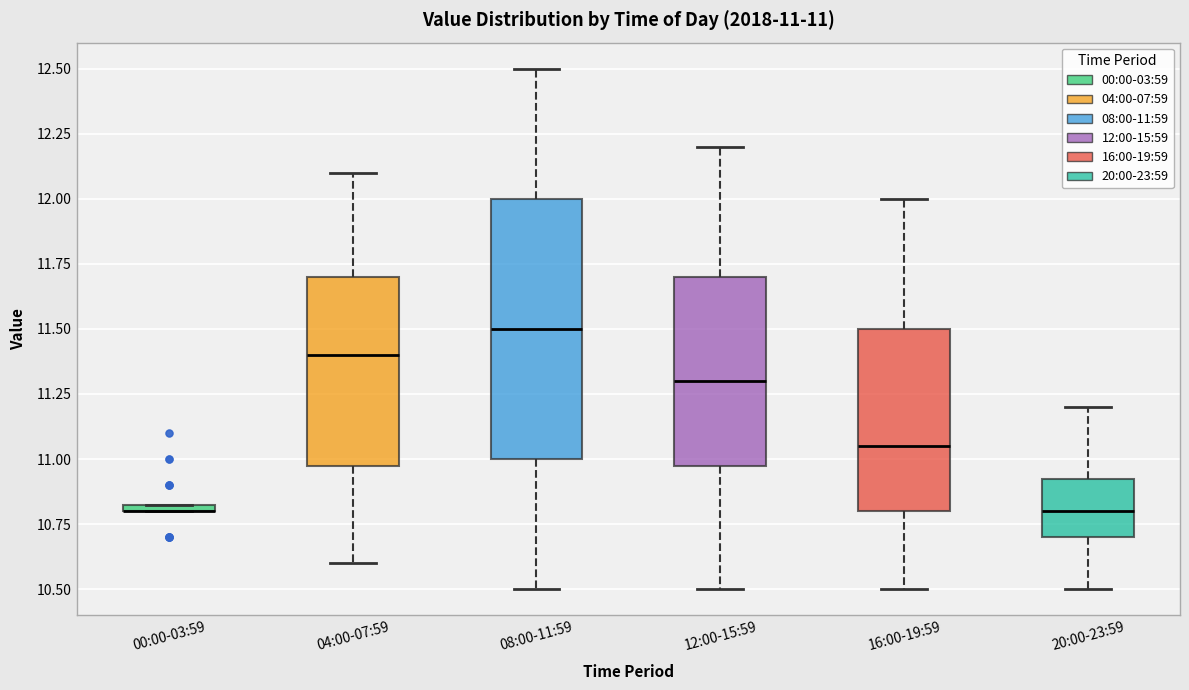

Comparing the boxes themselves (not the whiskers), which one is the tallest?

08:00-11:59